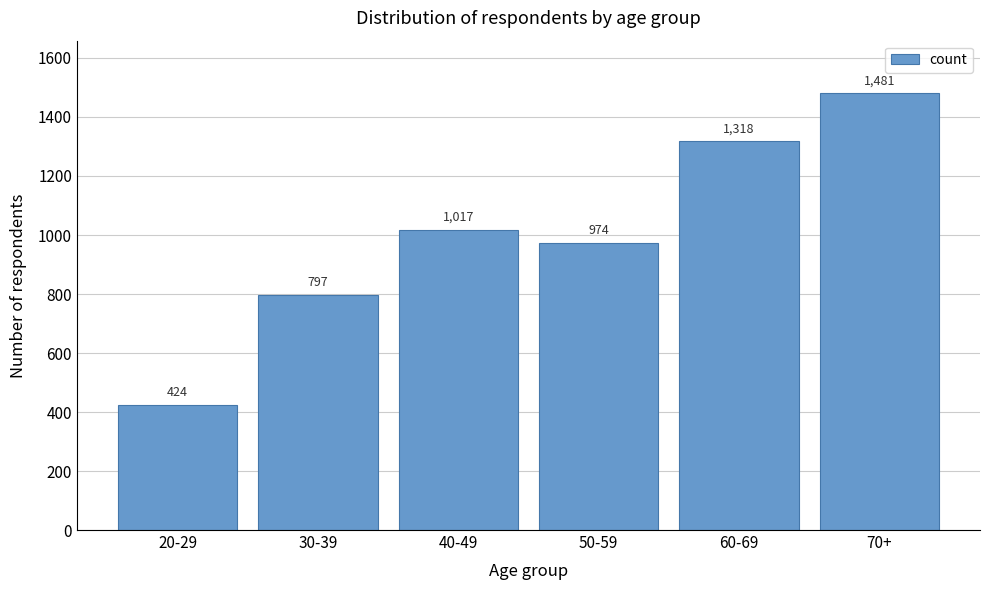

Reading left to right, what are all the values shown in this chart?

20-29=424	30-39=797	40-49=1017	50-59=974	60-69=1318	70+=1481